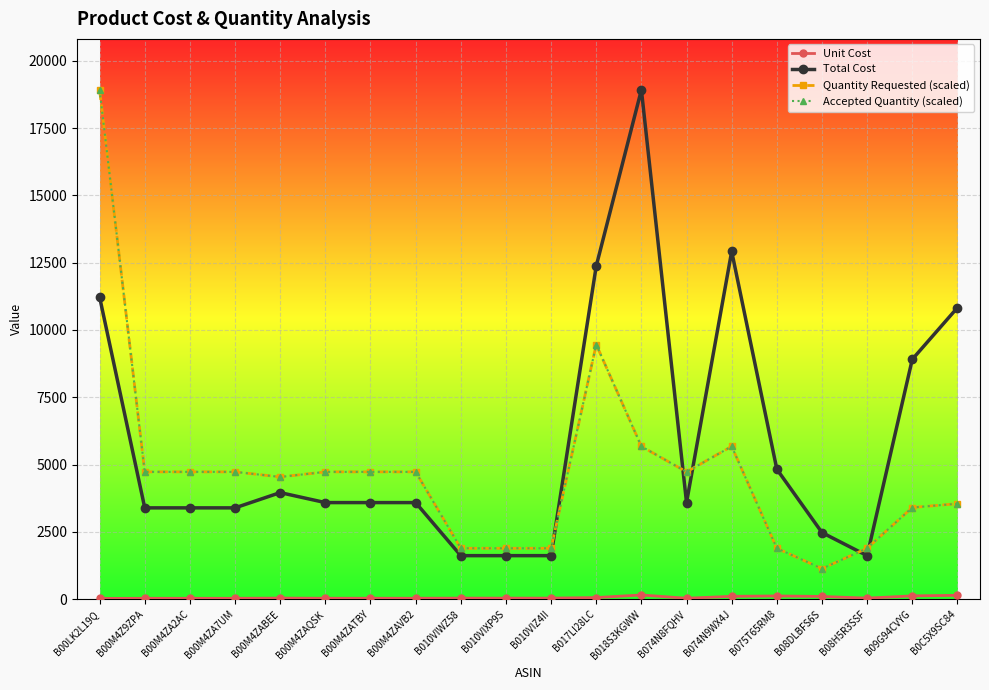

At which category does Quantity Requested (scaled) reach its first local valley?

B00M4ZABEE